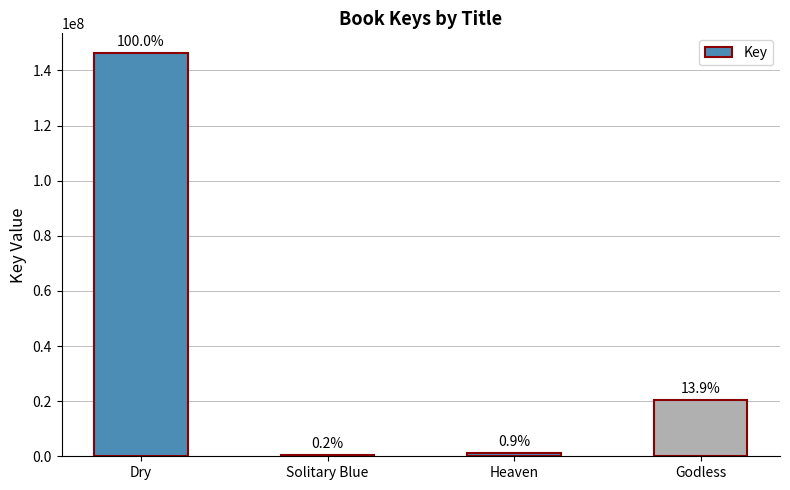

Are the bars horizontal?

No